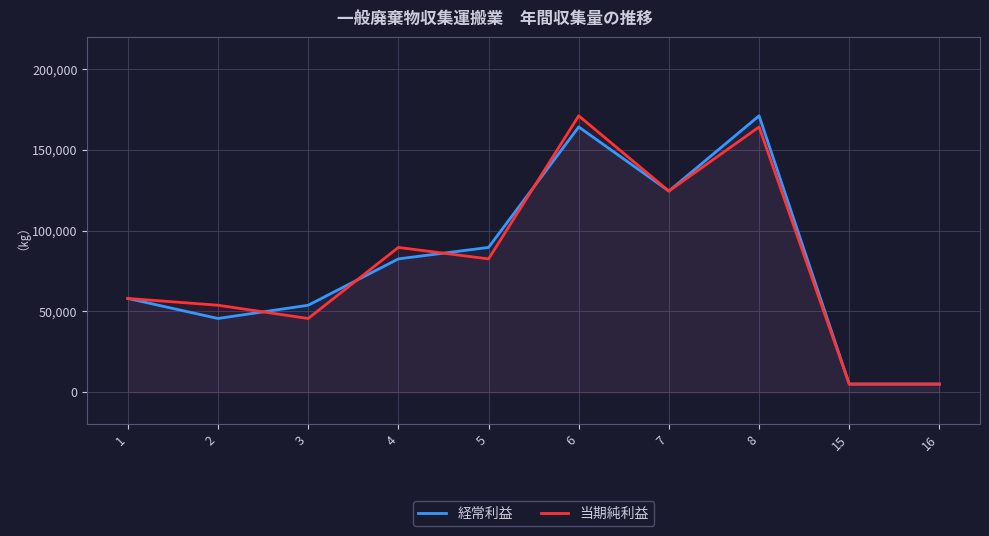

Which has a higher value, 3 or 8?

8